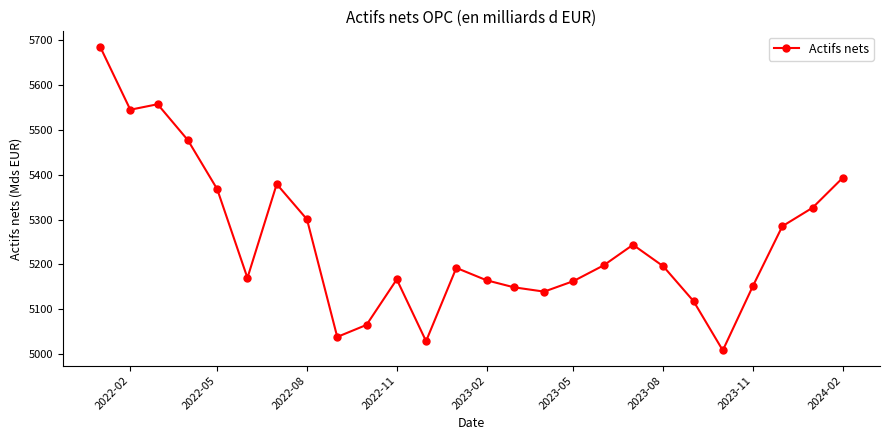

What is the difference between the maximum and second lowest values?

657.7